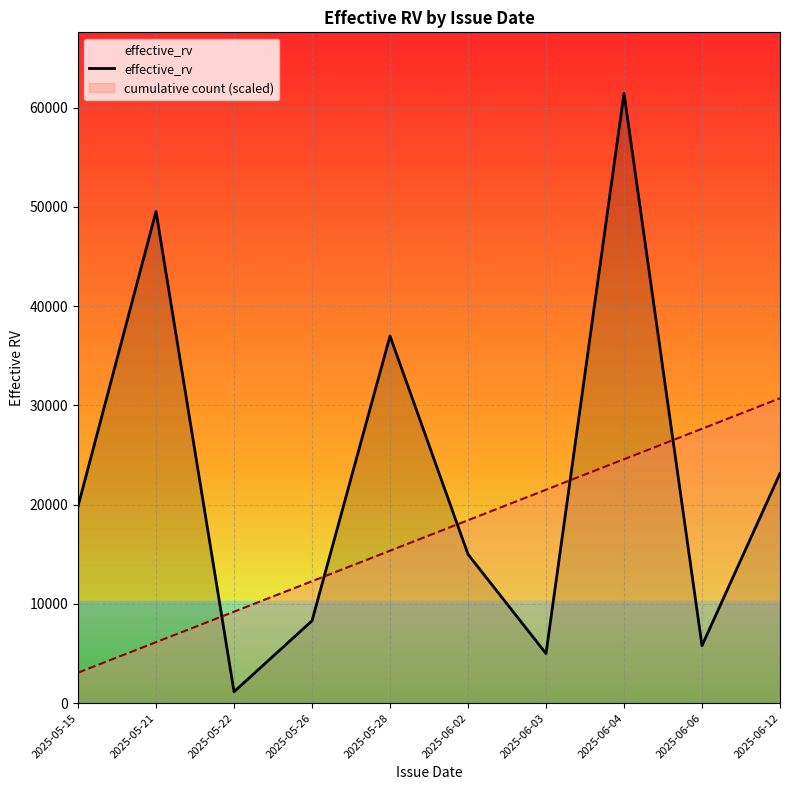

List the labels in order of value, largest first.

2025-06-04, 2025-05-21, 2025-05-28, 2025-06-12, 2025-05-15, 2025-06-02, 2025-05-26, 2025-06-06, 2025-06-03, 2025-05-22